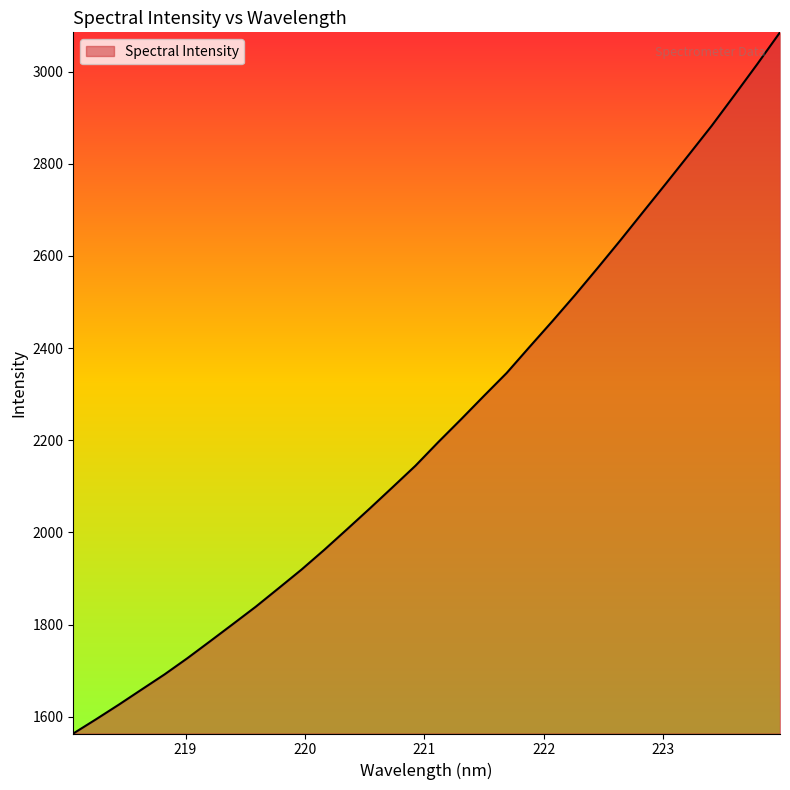

What is the minimum value shown in the chart?

1563.4